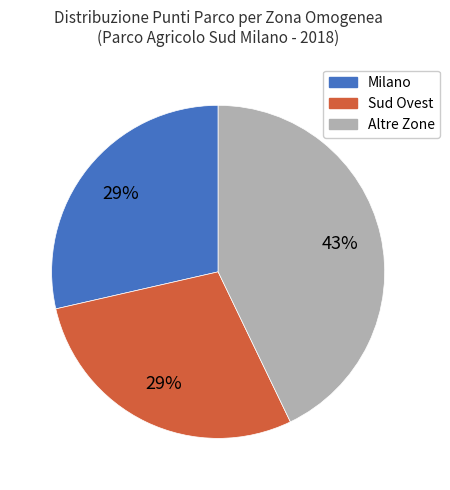

How many slices are in this pie chart?

3